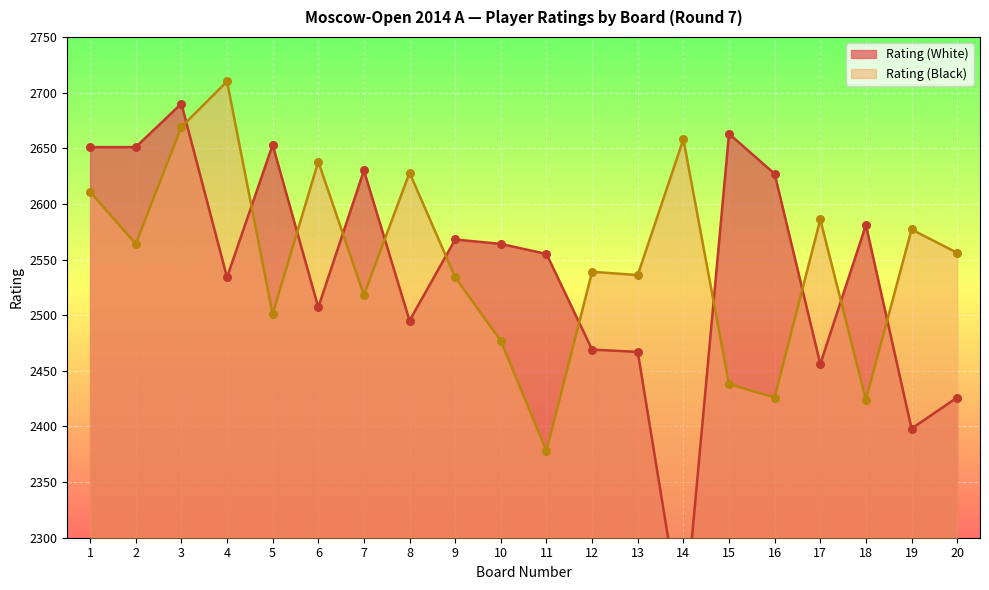

Which series reaches the minimum Y coordinate?

Rating (White)